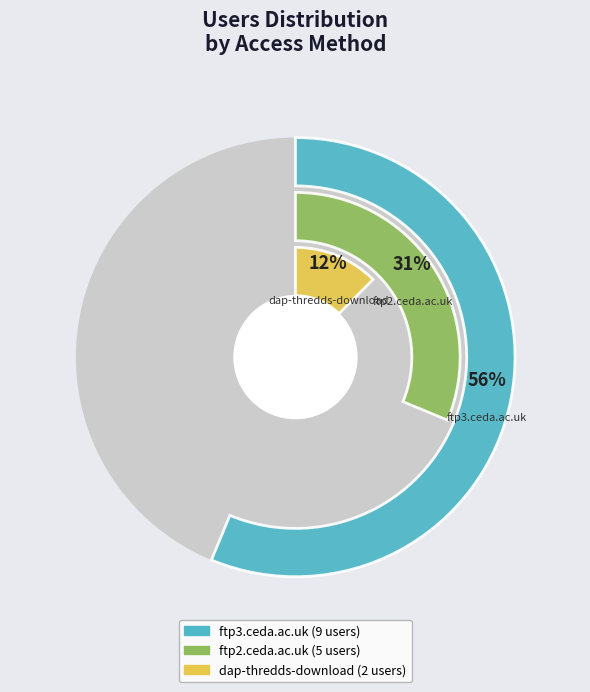

What is the largest slice in the pie chart?

ftp3.ceda.ac.uk